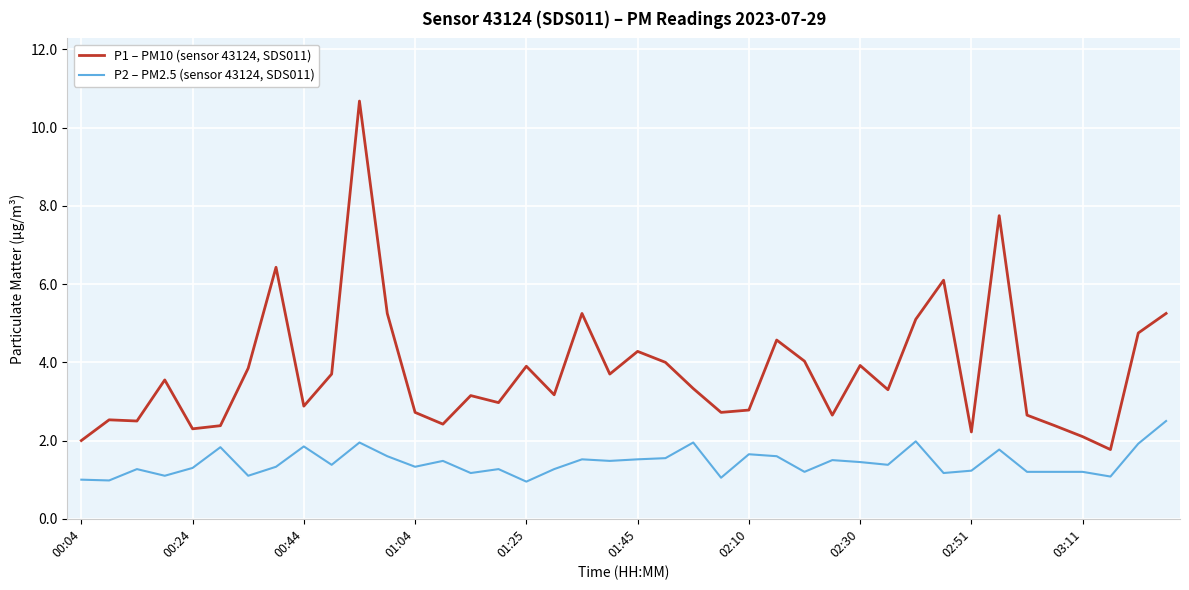

Which series has the widest spread of values?

P1 – PM10 (sensor 43124, SDS011)